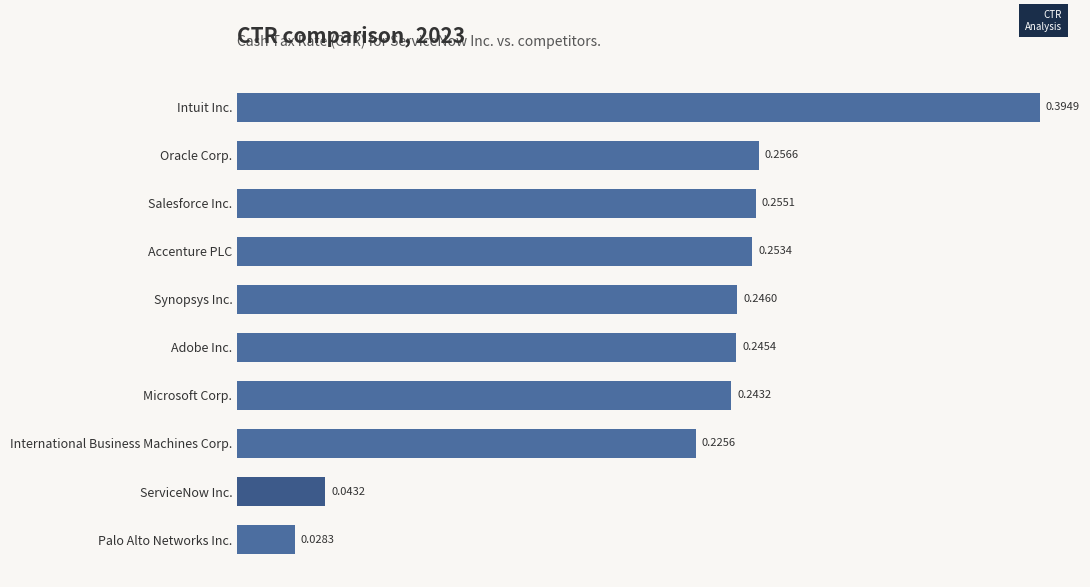

What is the change in value from Palo Alto Networks Inc. to Salesforce Inc.?

+0.2